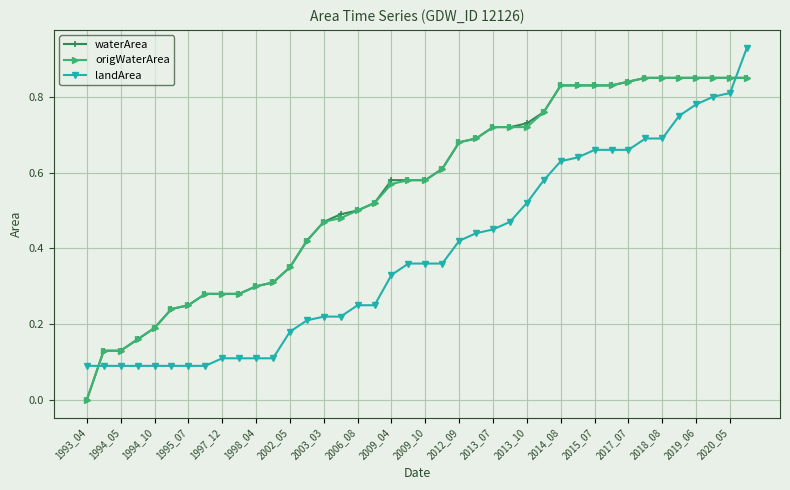

How many values in the origWaterArea series exceed 0?

39